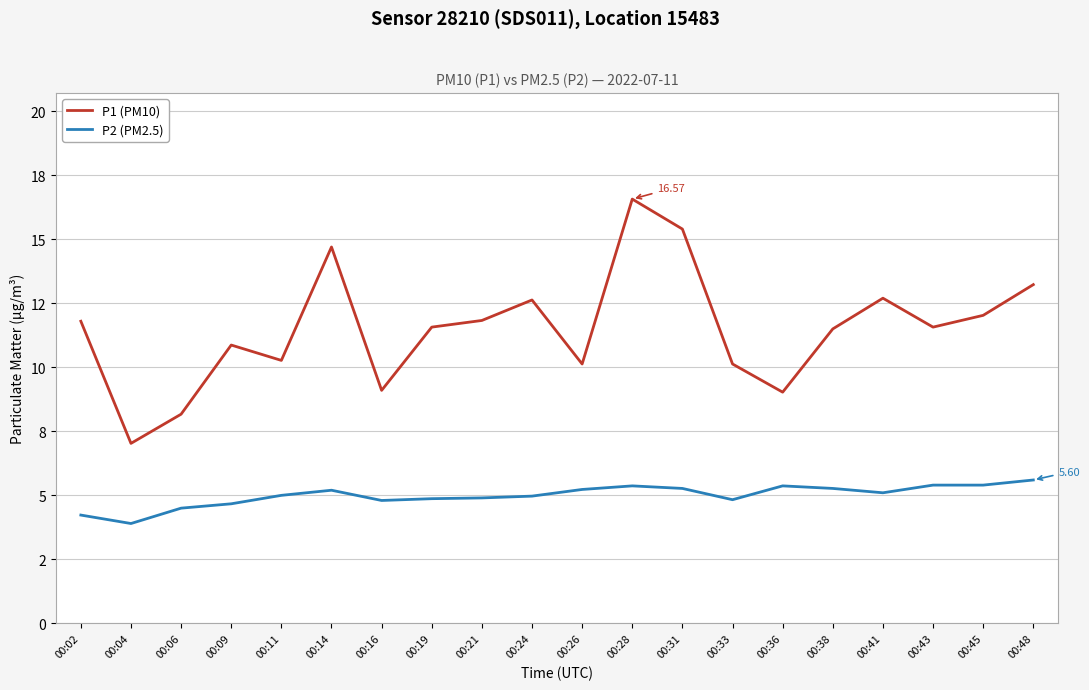

What is the value of the P2 (PM2.5) point at the 19th from the left?

5.4